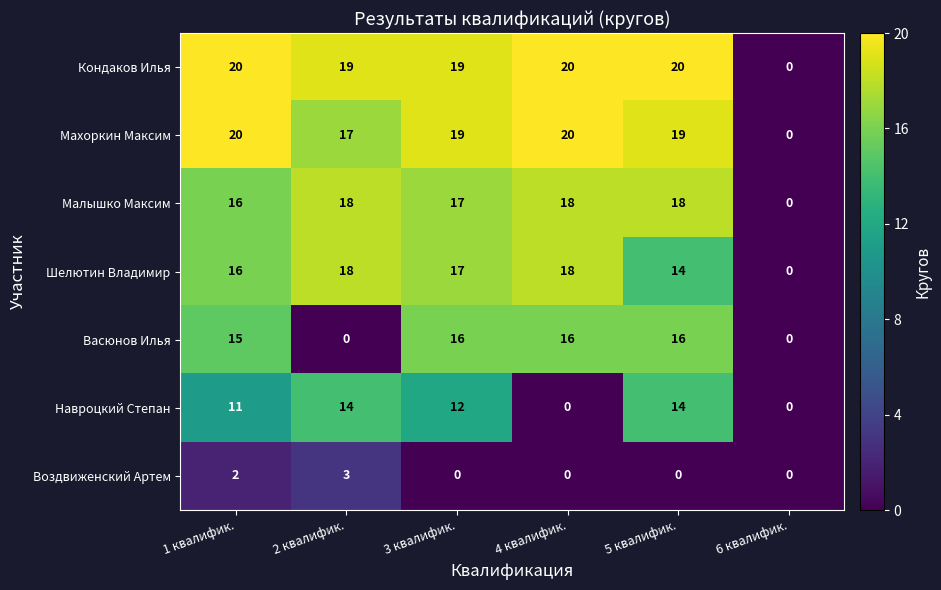

Read the Махоркин Максим value at 2 квалифик..

17